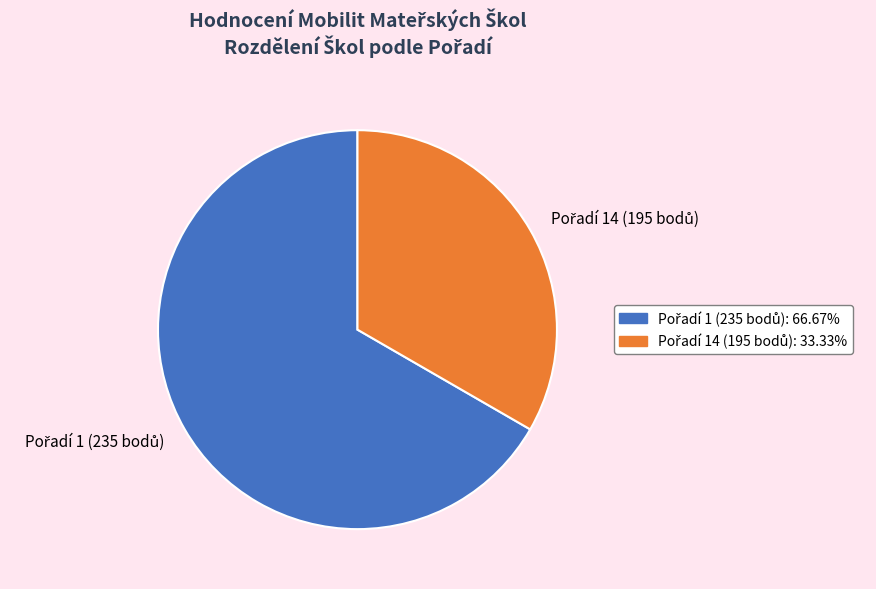

Is there any slice that represents more than half of the pie?

Yes